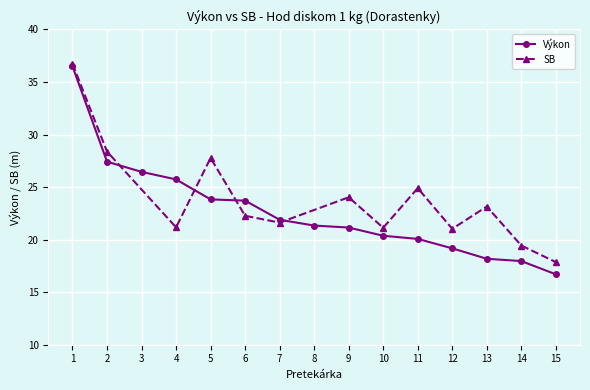

What is the difference between the maximum and minimum values?

19.8